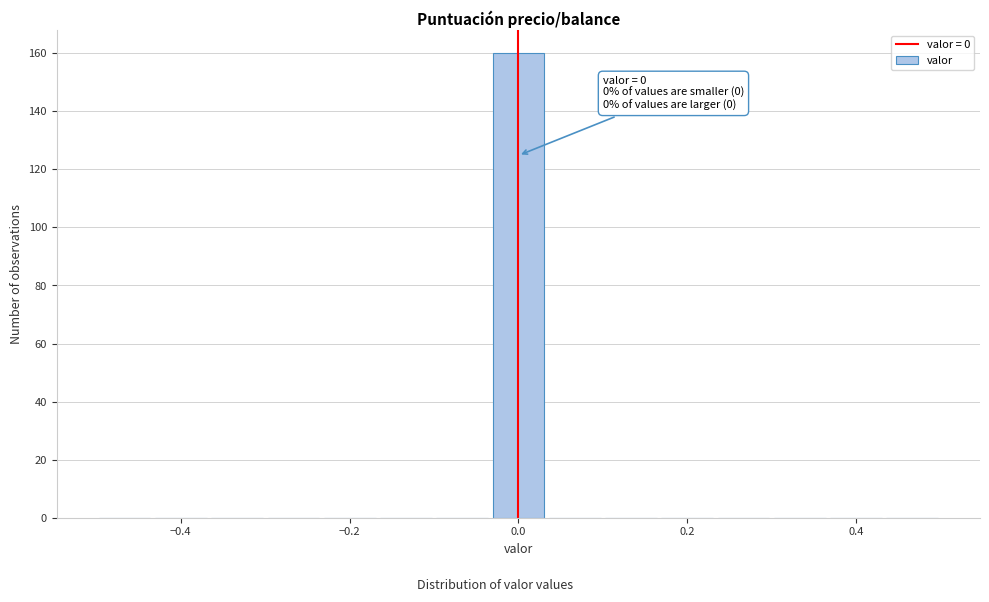

Around what value on the x-axis is the tallest bar? Give the approximate position of its centre, as read against the axis.

0.00